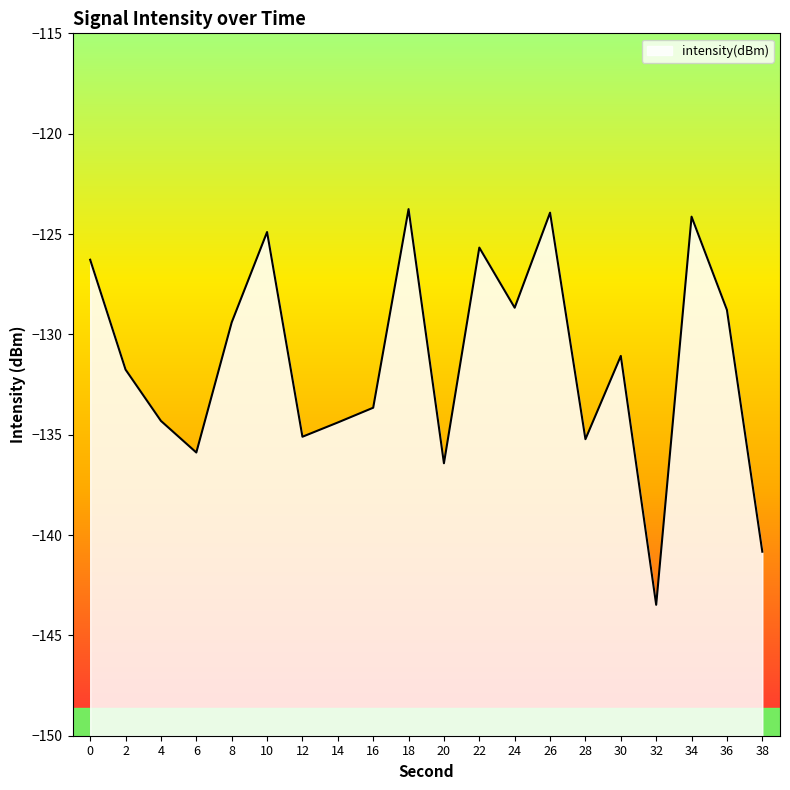

How many interior local valleys (lower than both neighbors) does the data have?

6